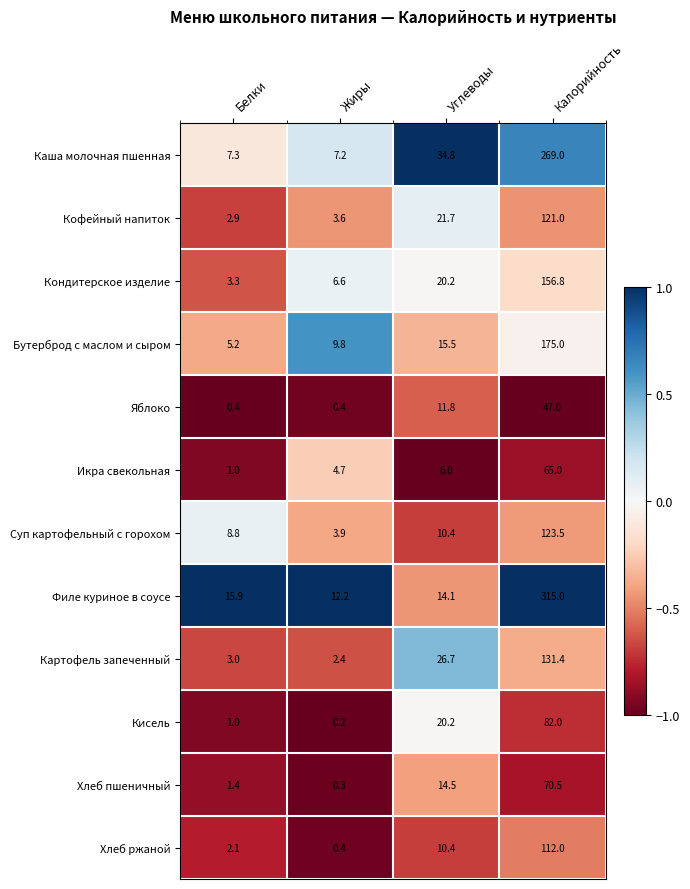

Rank the series by their maximum value, from lowest to highest.

Яблоко, Икра свекольная, Хлеб пшеничный, Кисель, Хлеб ржаной, Кофейный напиток, Суп картофельный с горохом, Картофель запеченный, Кондитерское изделие, Бутерброд с маслом и сыром, Каша молочная пшенная, Филе куриное в соусе